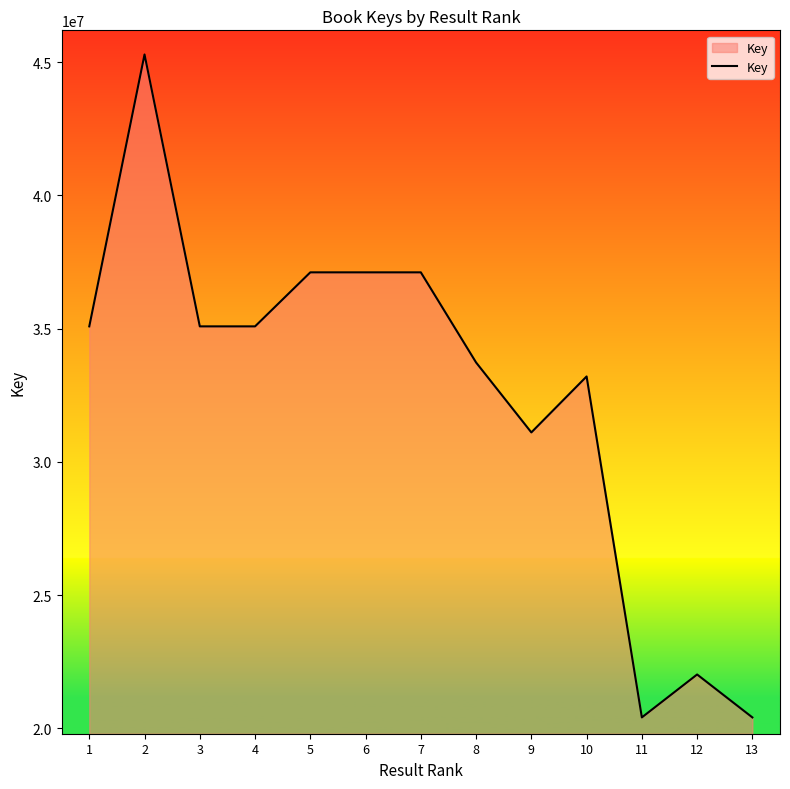

At which category does the chart reach its peak across all series?

2